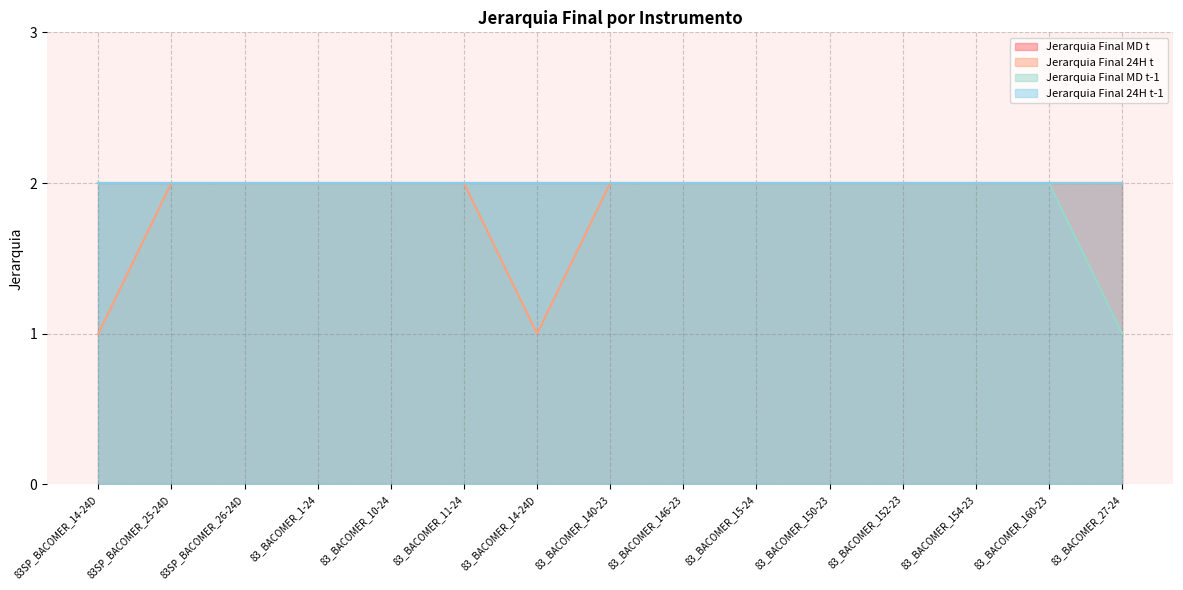

What is the sum of all Jerarquia Final MD t-1 values?

29